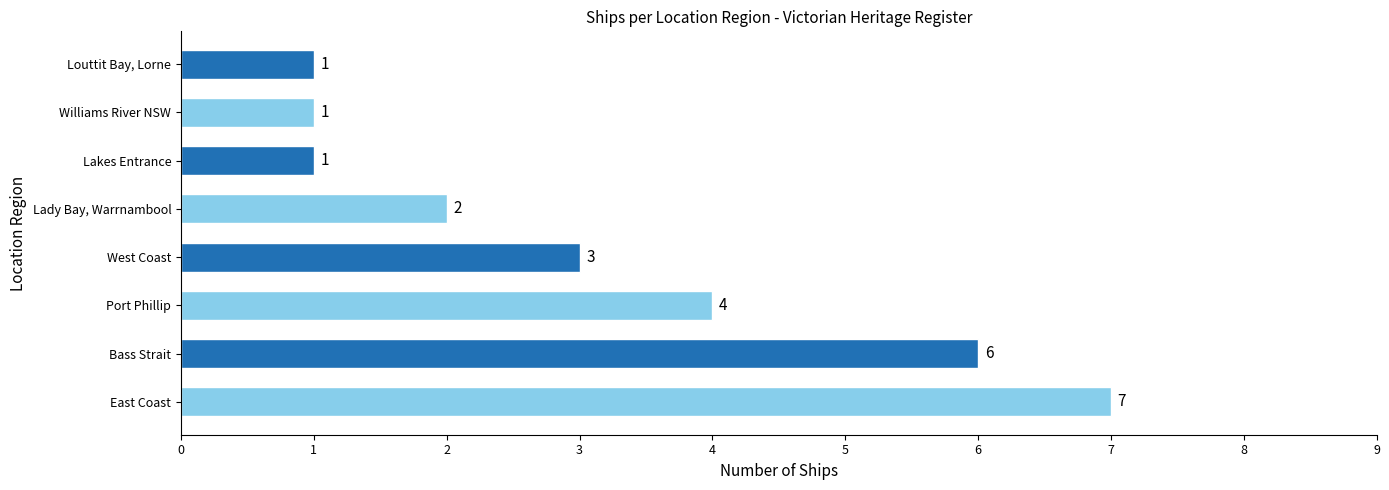

At which label is the value closest to 4?

Port Phillip